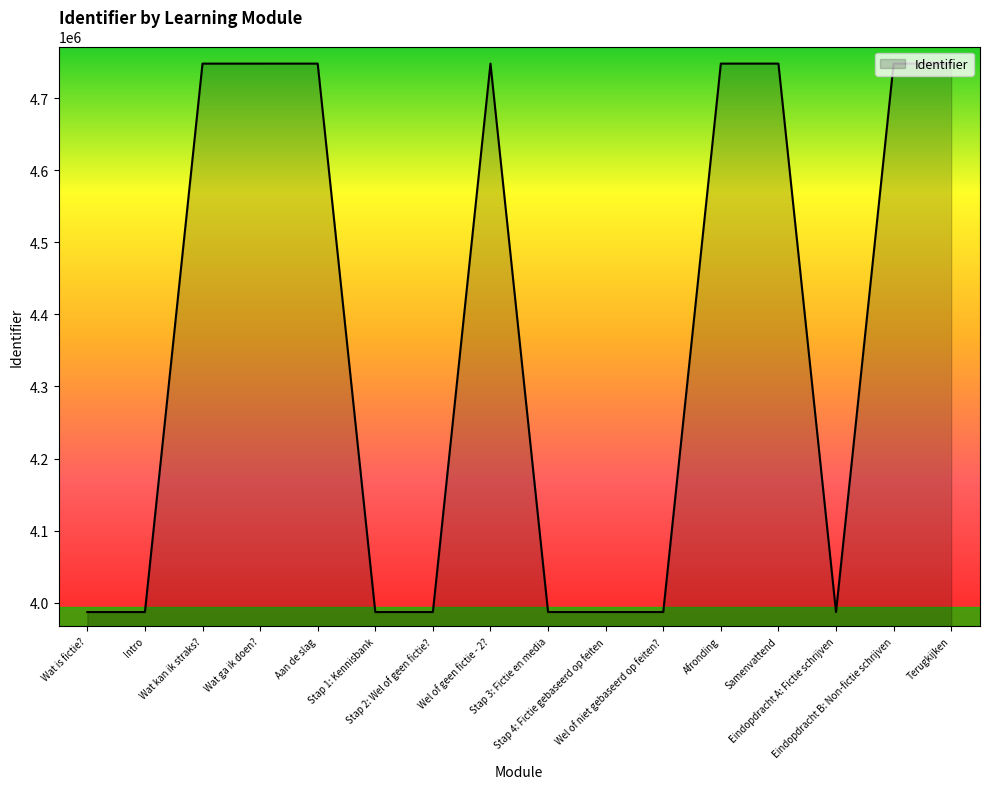

What is the smallest value displayed?

3986817